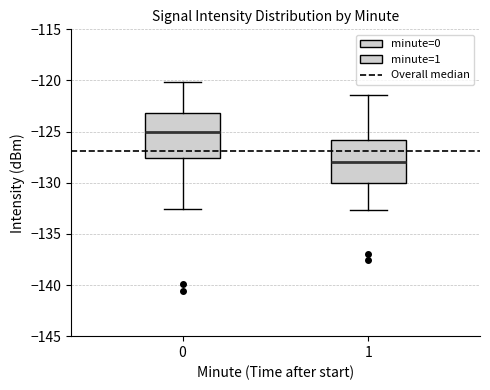

Reading left to right, read every box against the y-axis: the position of its median line, the range the box covers, and the ends of its whiskers. The values are not printed on the chart, so give them approximately, as read against the axis.

0: median -125.0, box -127.5 to -123.0, whiskers -132.5 to -120.0
1: median -128.0, box -130.0 to -126.0, whiskers -132.5 to -121.5